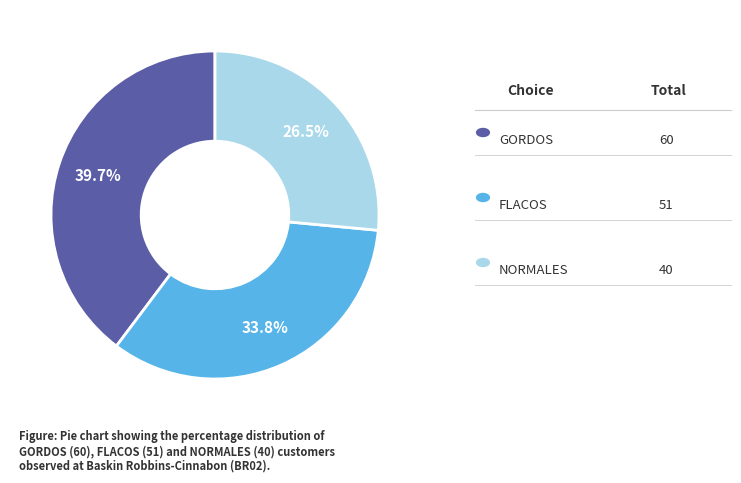

Is there a majority slice in this chart?

No